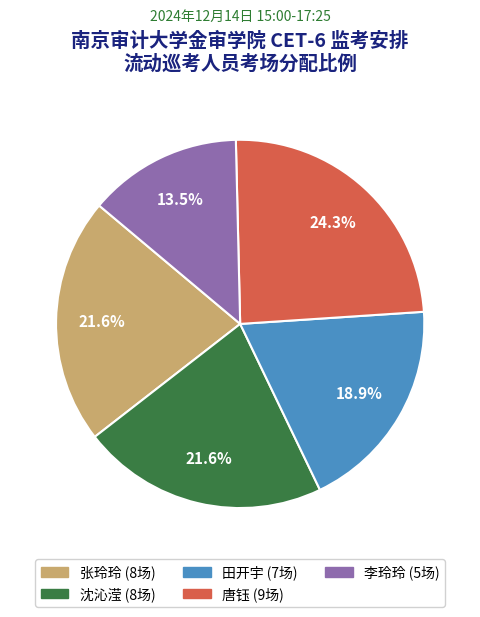

Between 田开宇 and 沈沁滢, which is larger?

沈沁滢